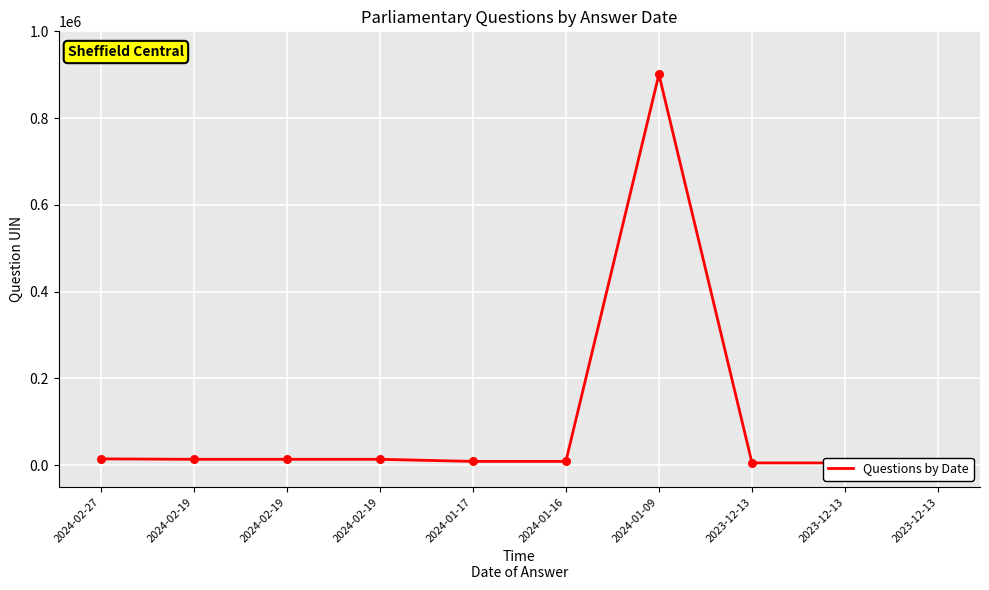

What is the change in value from 2024-02-19 to 2024-01-17?

-4842